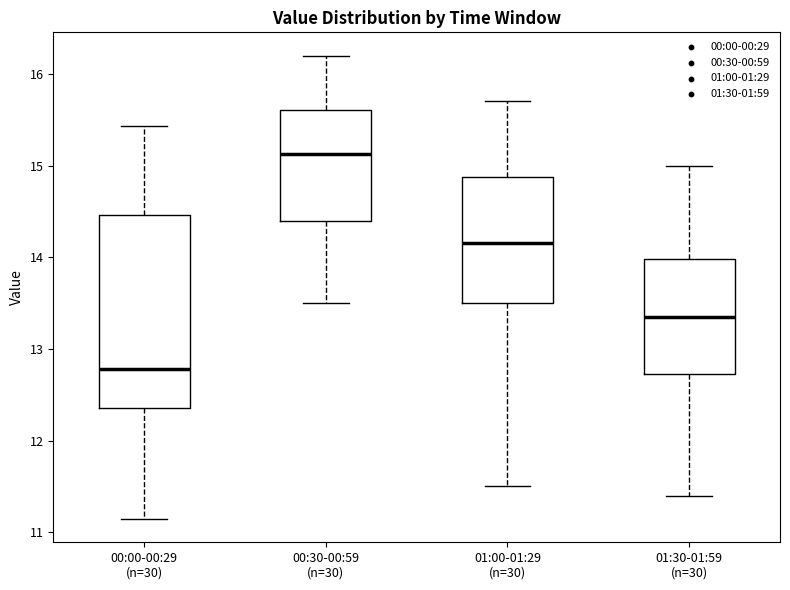

Reading left to right, transcribe this box plot: for each box, give where its median line is, the range the box spans, and where its two whiskers end, as read against the y-axis. The values are not printed on the chart, so give them approximately, as read against the axis.

00:00-00:29 (n=30): median 12.8, box 12.4 to 14.5, whiskers 11.1 to 15.4
00:30-00:59 (n=30): median 15.1, box 14.4 to 15.6, whiskers 13.5 to 16.2
01:00-01:29 (n=30): median 14.2, box 13.5 to 14.9, whiskers 11.5 to 15.7
01:30-01:59 (n=30): median 13.4, box 12.7 to 14.0, whiskers 11.4 to 15.0